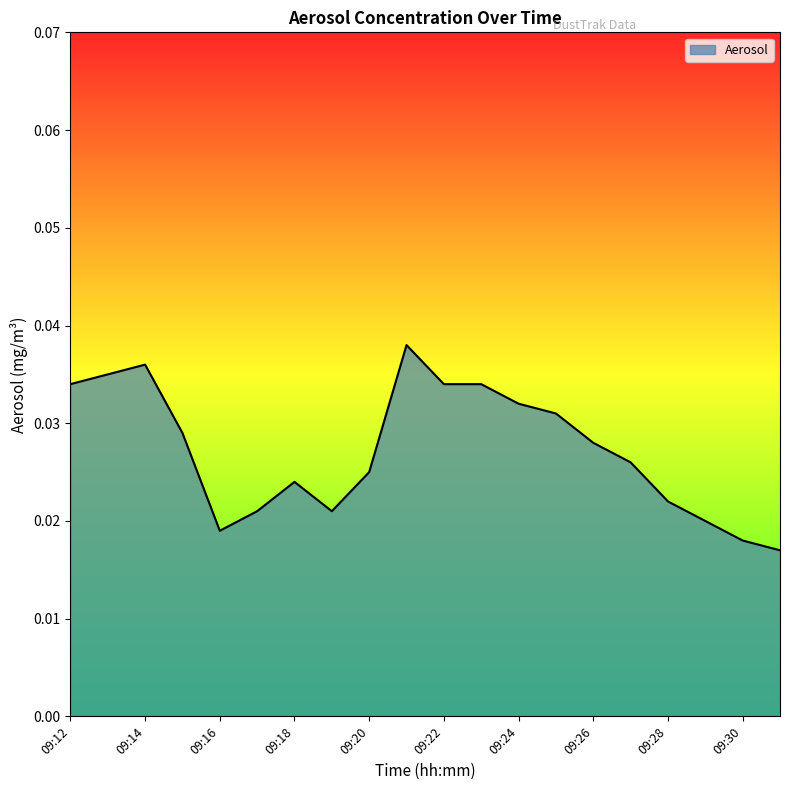

Which label corresponds to the smallest value in the chart?

09:31